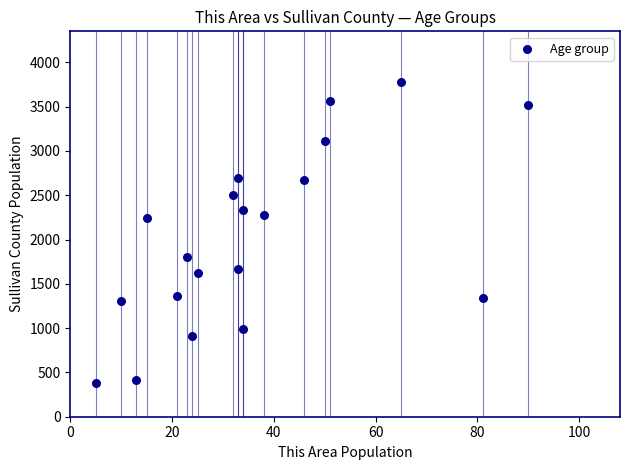

What is the range of Y values (max minus min)?

3404